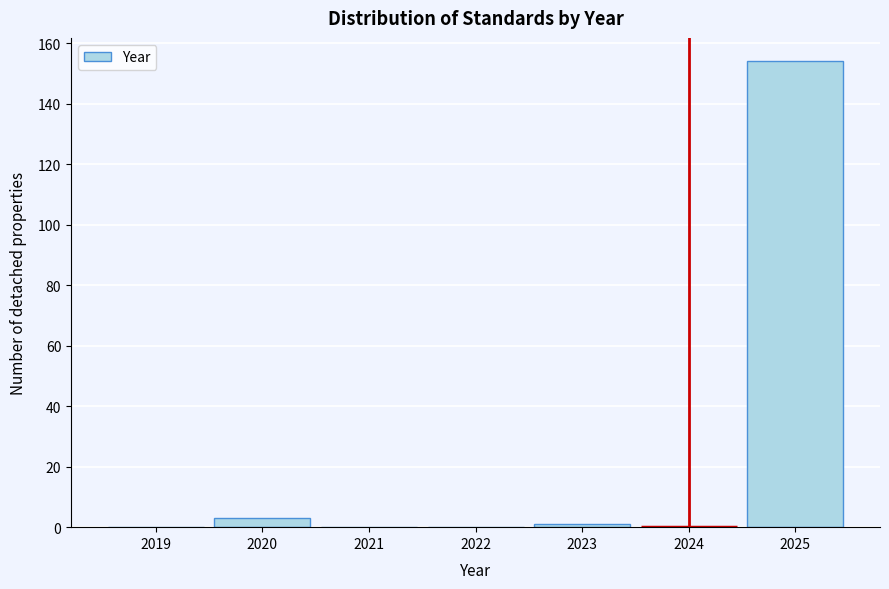

Reading left to right, extract all data points from this chart.

2019=0	2020=3	2021=0	2022=0	2023=1	2024=0	2025=154